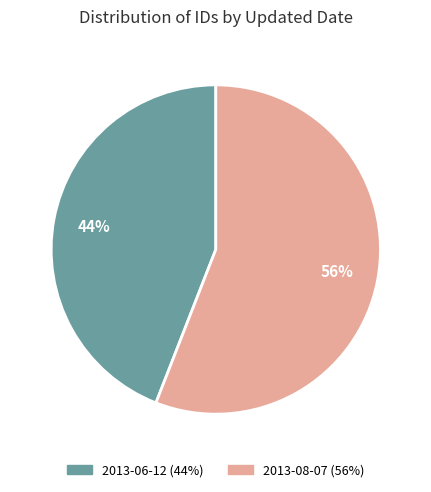

Is the sum of 2013-08-07 and 2013-06-12 greater than half?

Yes